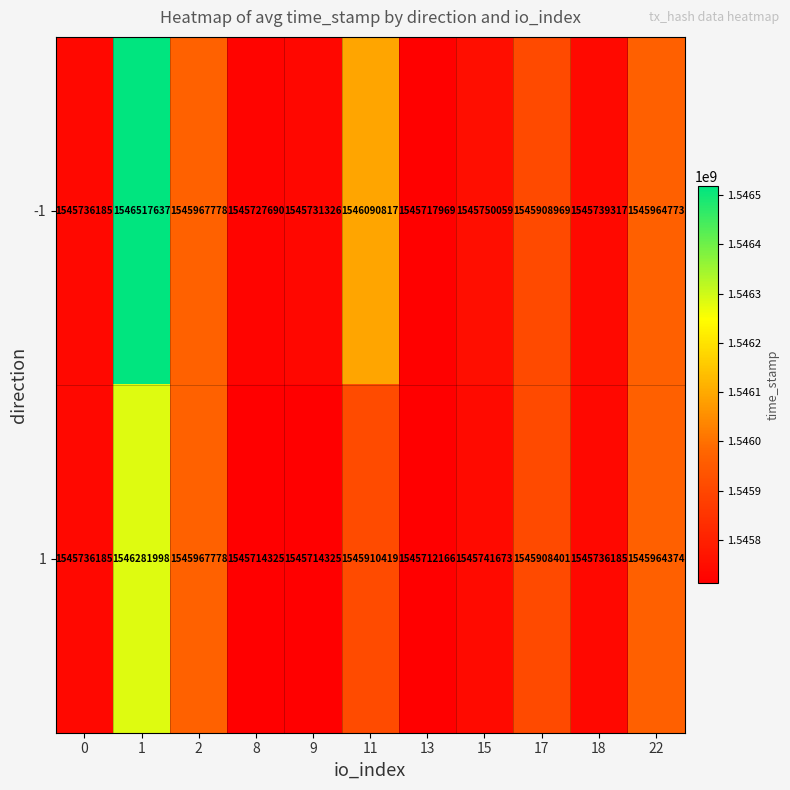

Is it true that -1 equals 2357065017 at 15?

False